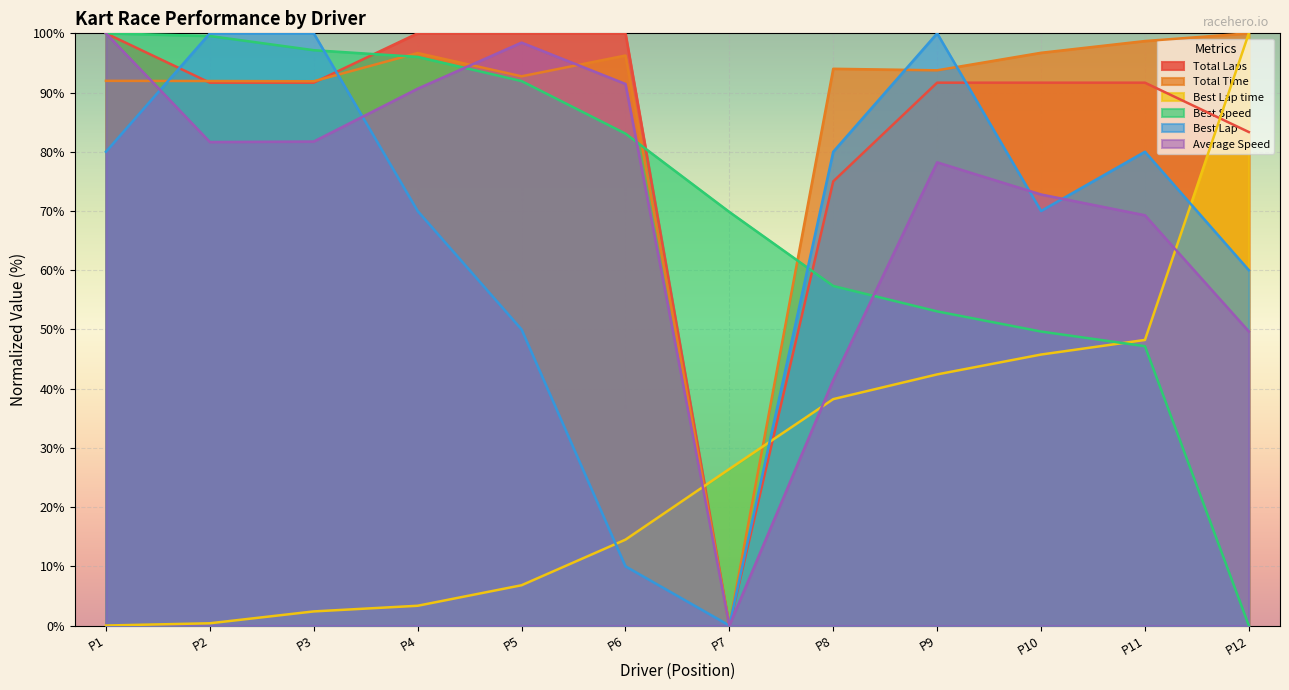

What is the difference between the highest and lowest values at P9?

57.6